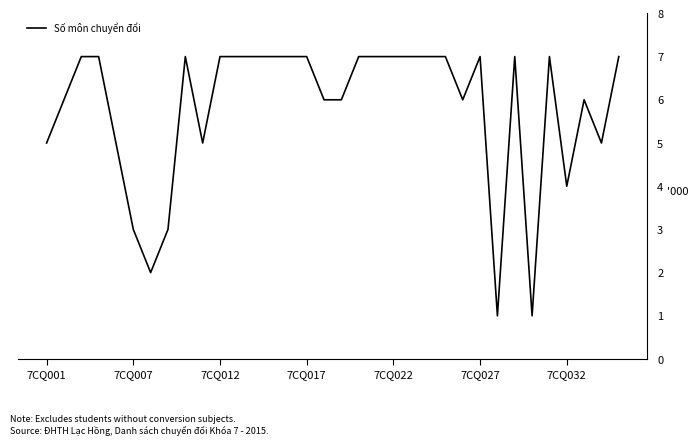

What is the maximum value shown in the chart?

7